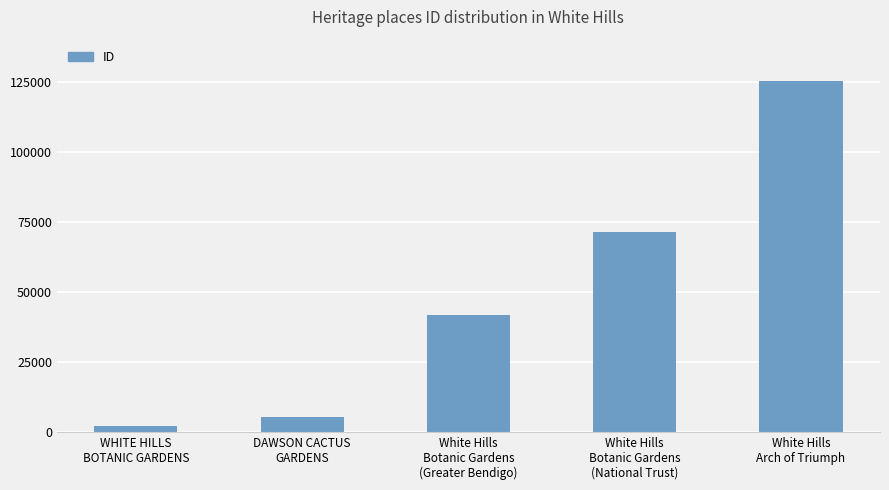

Reading right to left, transcribe all the data shown in this chart.

125230	71347	41742	5162	1978